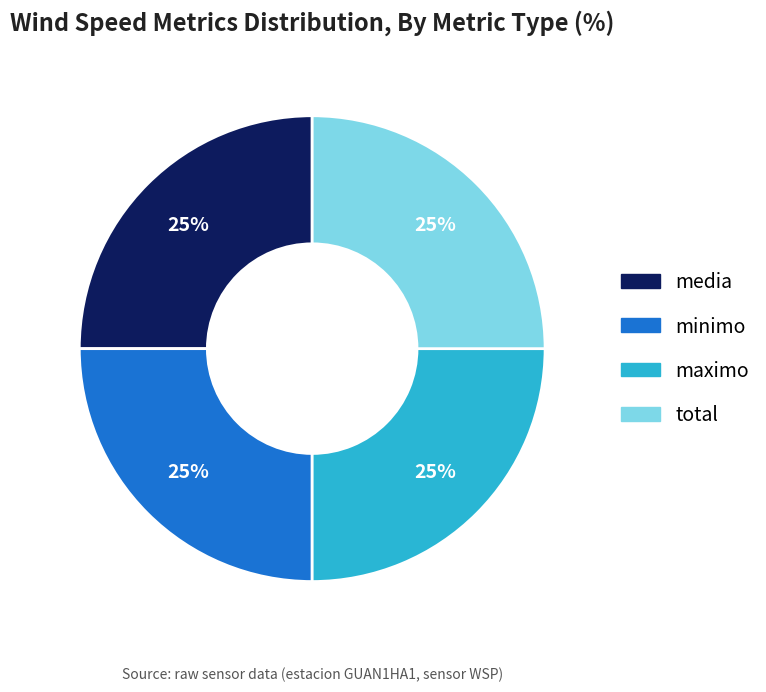

The media slice represents 12% of the pie. True or false?

False